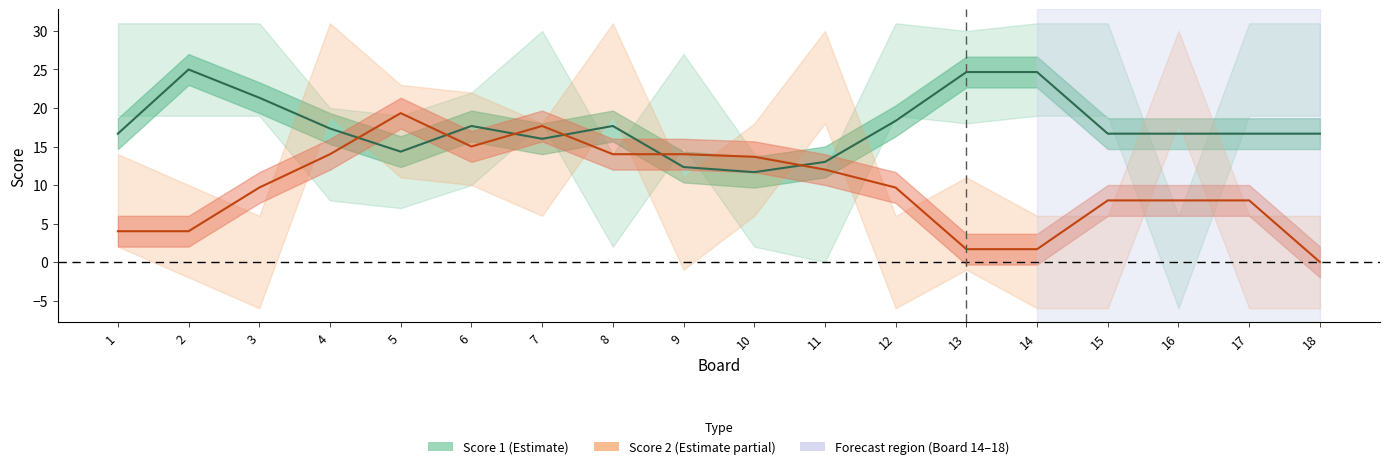

How many data points in Score 2 (Estimate partial) are above 9?

10